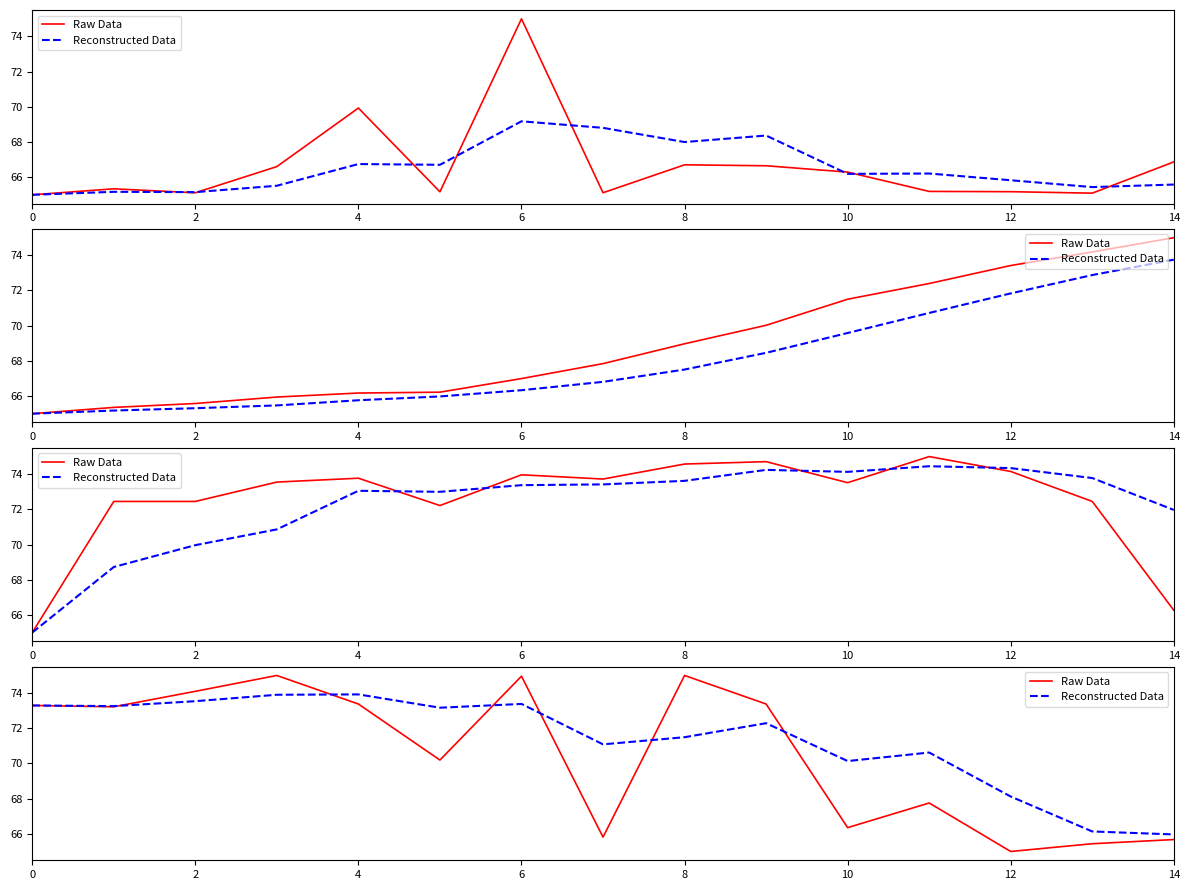

What is the approximate value of Reconstructed Data at 9?

72.3